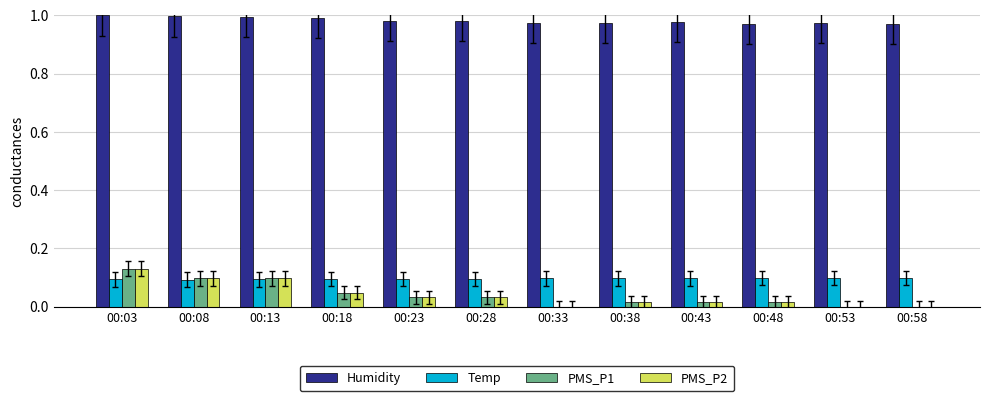

What is the sum of all Humidity values?

11.8